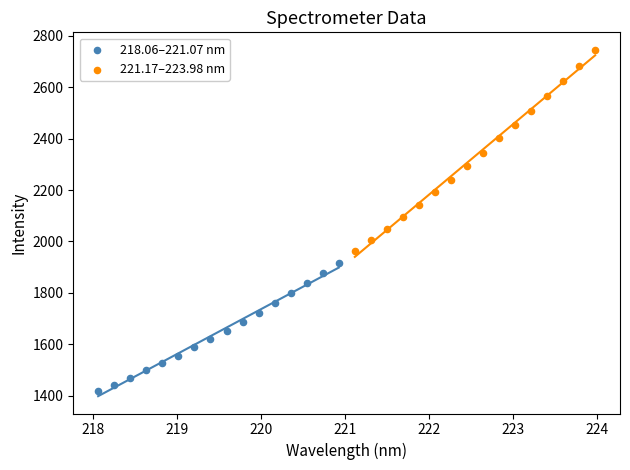

Which series reaches the minimum Y coordinate?

218.06–221.07 nm